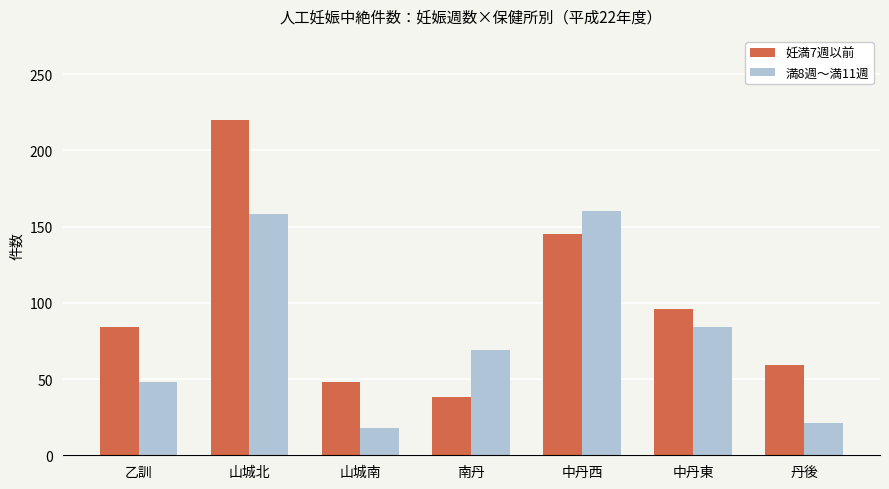

How many series are shown in this chart?

2